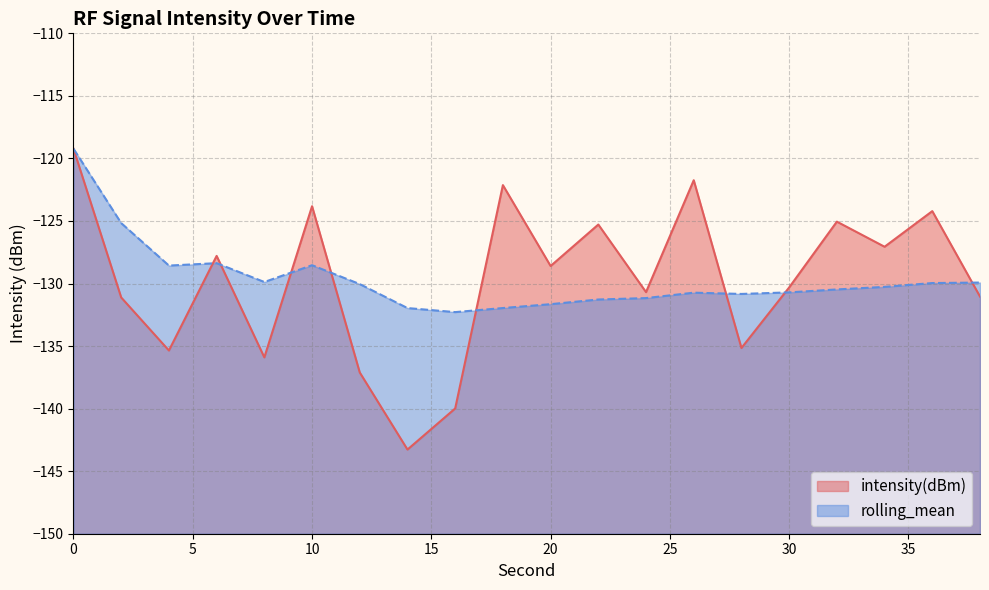

True or false: intensity(dBm) has more than 1 points higher than both neighbors.

True